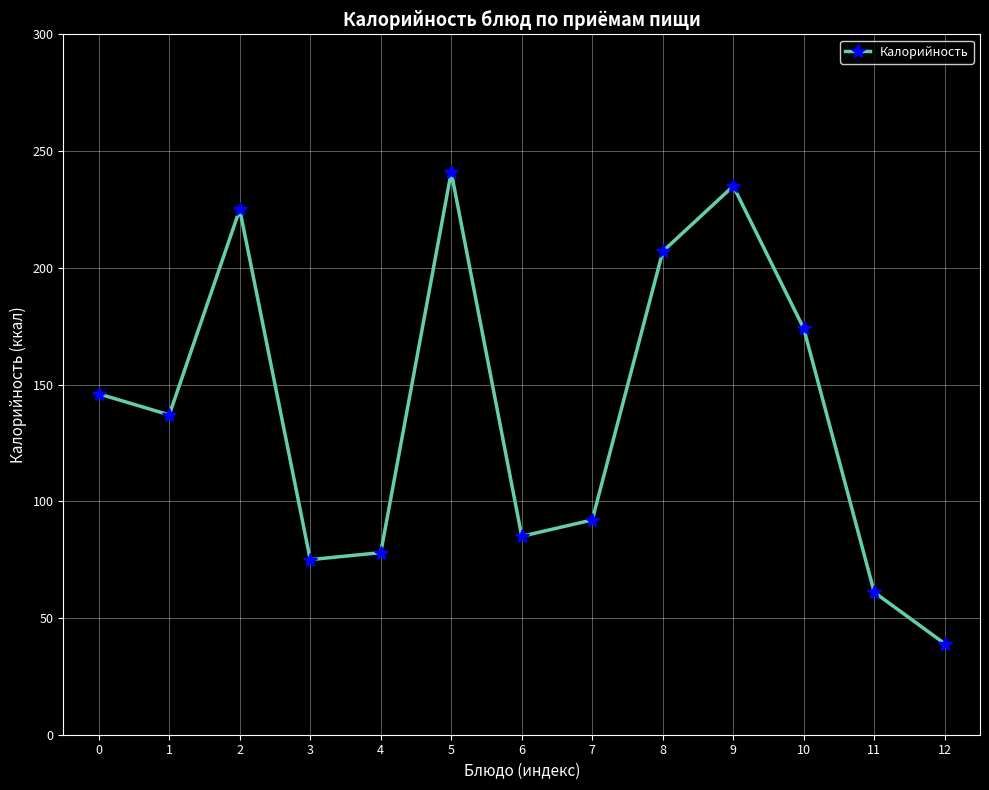

Rank the categories by value from lowest to highest.

12, 11, 3, 4, 6, 7, 1, 0, 10, 8, 2, 9, 5